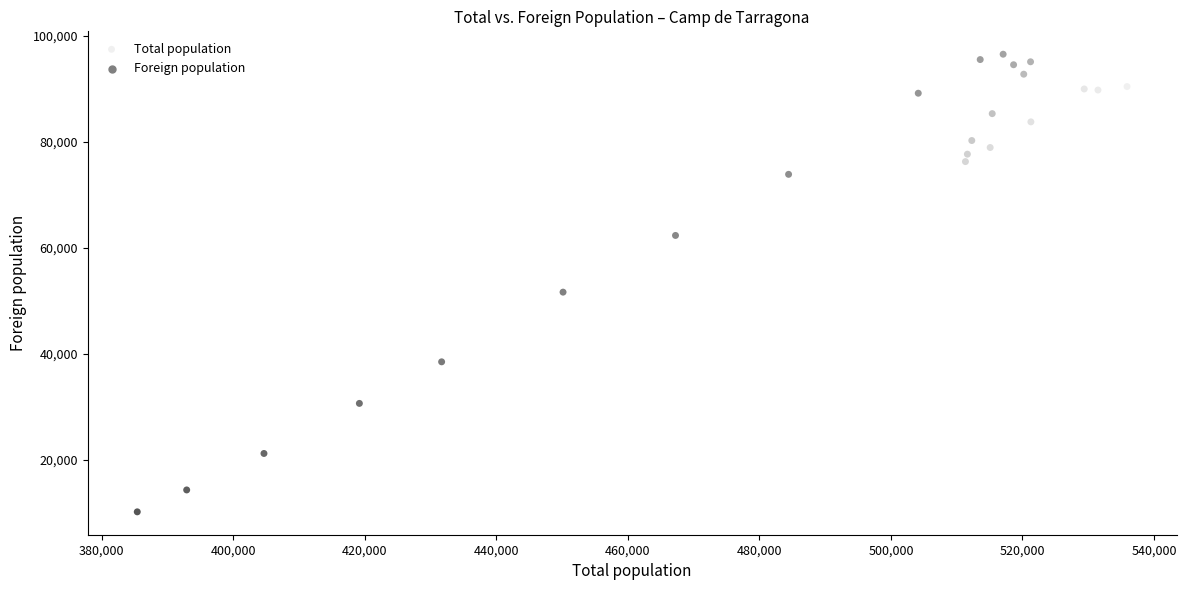

What is the range of Y values (max minus min)?

86332